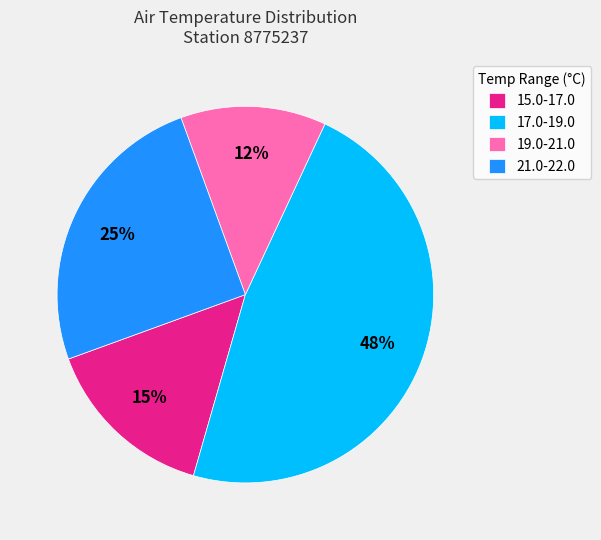

Rank the categories by value from highest to lowest.

17.0-19.0, 21.0-22.0, 15.0-17.0, 19.0-21.0